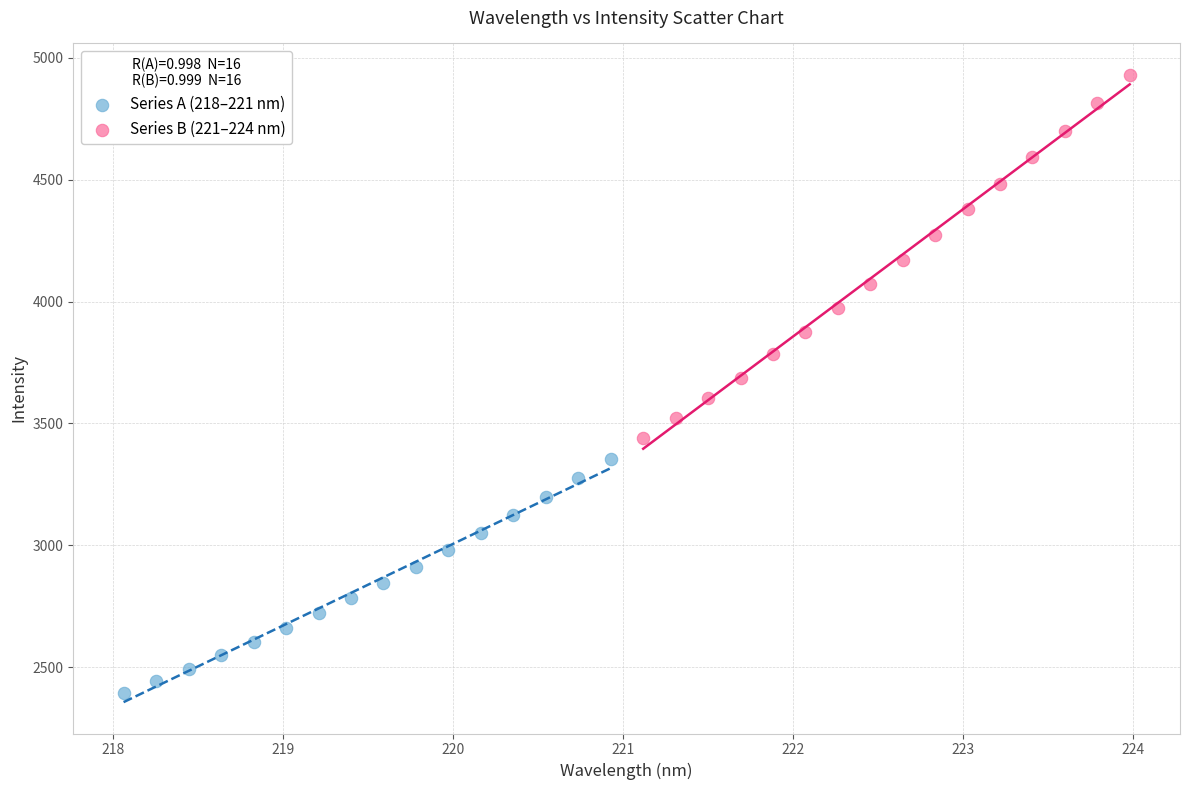

Which series has the widest spread of Y values?

Series B (221–224 nm)